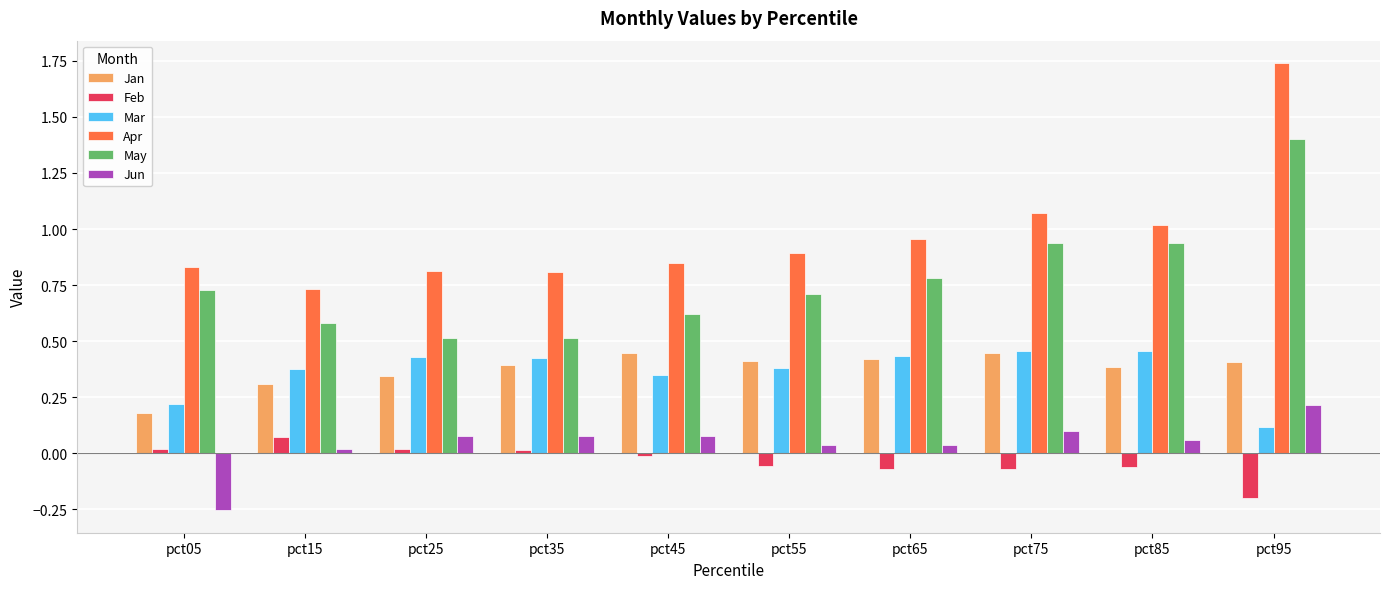

What are all the series names shown in the legend?

Jan, Feb, Mar, Apr, May, Jun